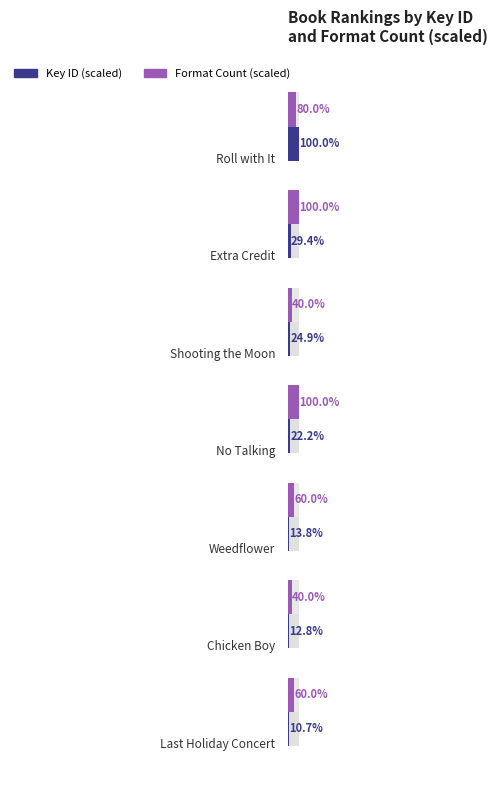

What is the maximum value shown in the chart?

100.0